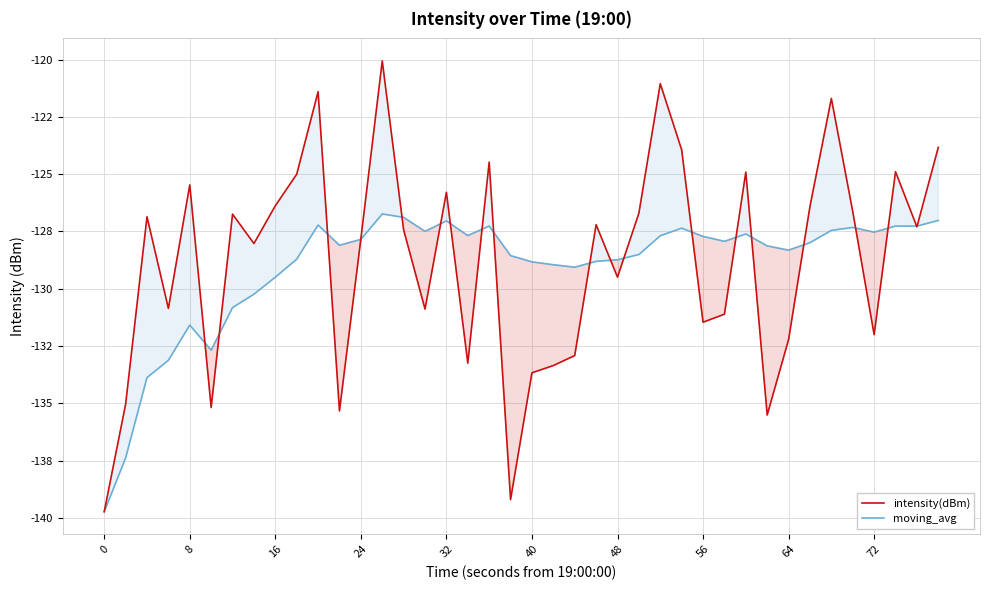

Reading left to right, list all the values displayed in this chart.

intensity(dBm): -139.7	-135.0	-126.9	-130.9	-125.5	-135.2	-126.7	-128.0	-126.4	-125.0	-121.4	-135.3	-127.8	-120.1	-127.4	-130.9	-125.8	-133.2	-124.5	-139.2	-133.7	-133.4	-132.9	-127.2	-129.5	-126.7	-121.0	-123.9	-131.5	-131.1	-124.9	-135.5	-132.2	-126.4	-121.7	-126.6	-132.0	-124.9	-127.3	-123.8
moving_avg: -139.7	-137.4	-133.9	-133.1	-131.6	-132.7	-130.8	-130.2	-129.5	-128.7	-127.2	-128.1	-127.8	-126.7	-126.9	-127.5	-127.0	-127.7	-127.3	-128.6	-128.8	-129.0	-129.1	-128.8	-128.7	-128.5	-127.7	-127.4	-127.7	-127.9	-127.6	-128.1	-128.3	-128.0	-127.5	-127.3	-127.5	-127.3	-127.3	-127.0